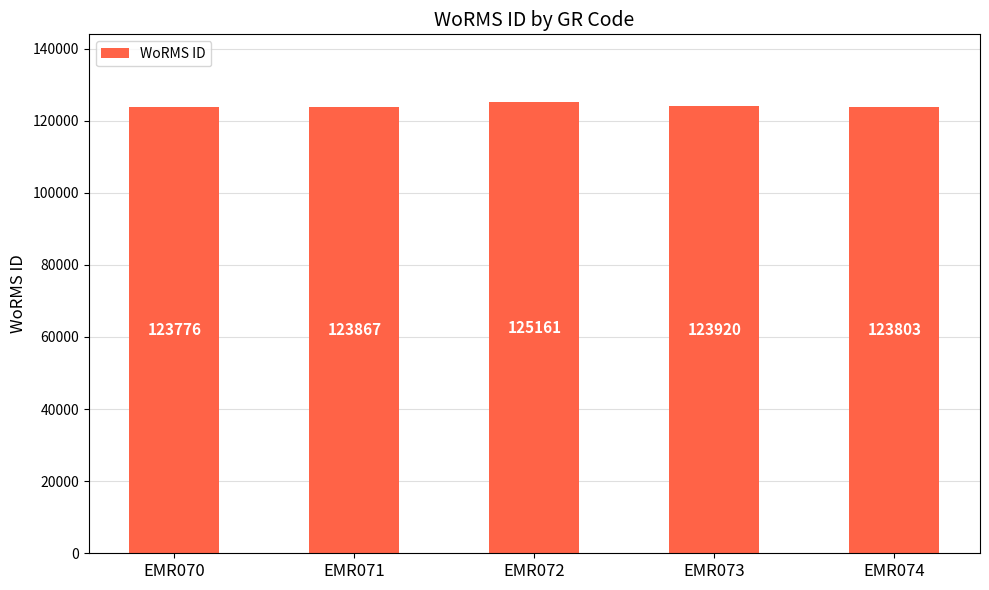

The value at EMR071 is 210583. True or false?

False